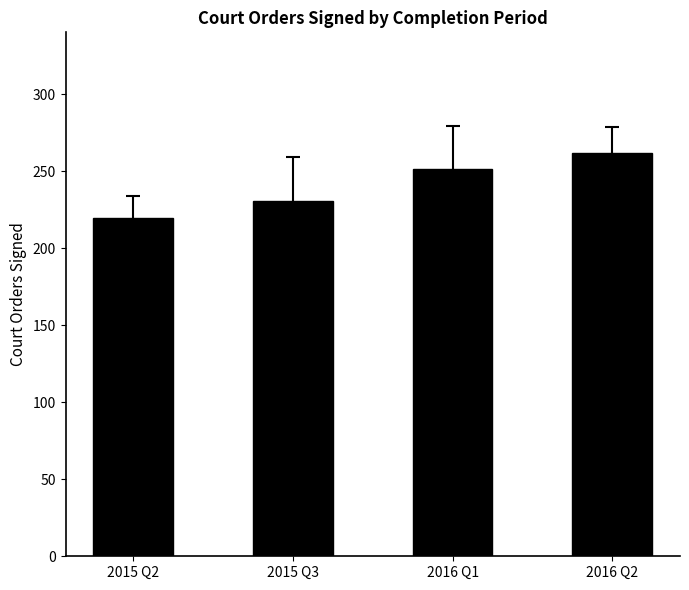

List the labels in order of value, smallest first.

2015 Q2, 2015 Q3, 2016 Q1, 2016 Q2